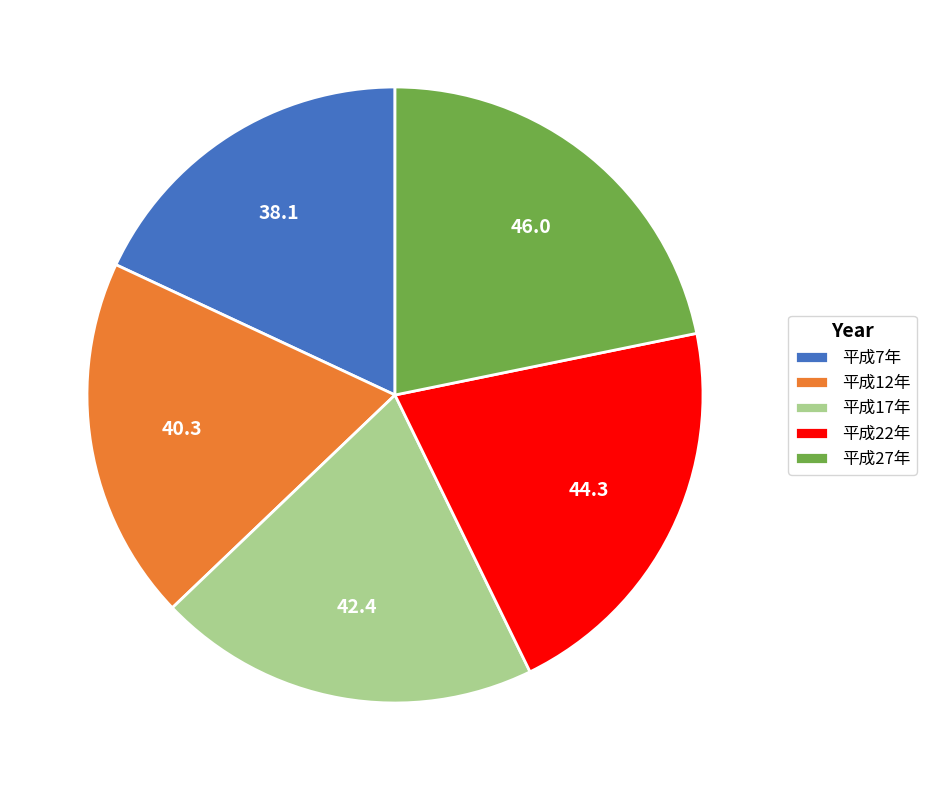

Does 平成17年 represent more than half of the total?

No